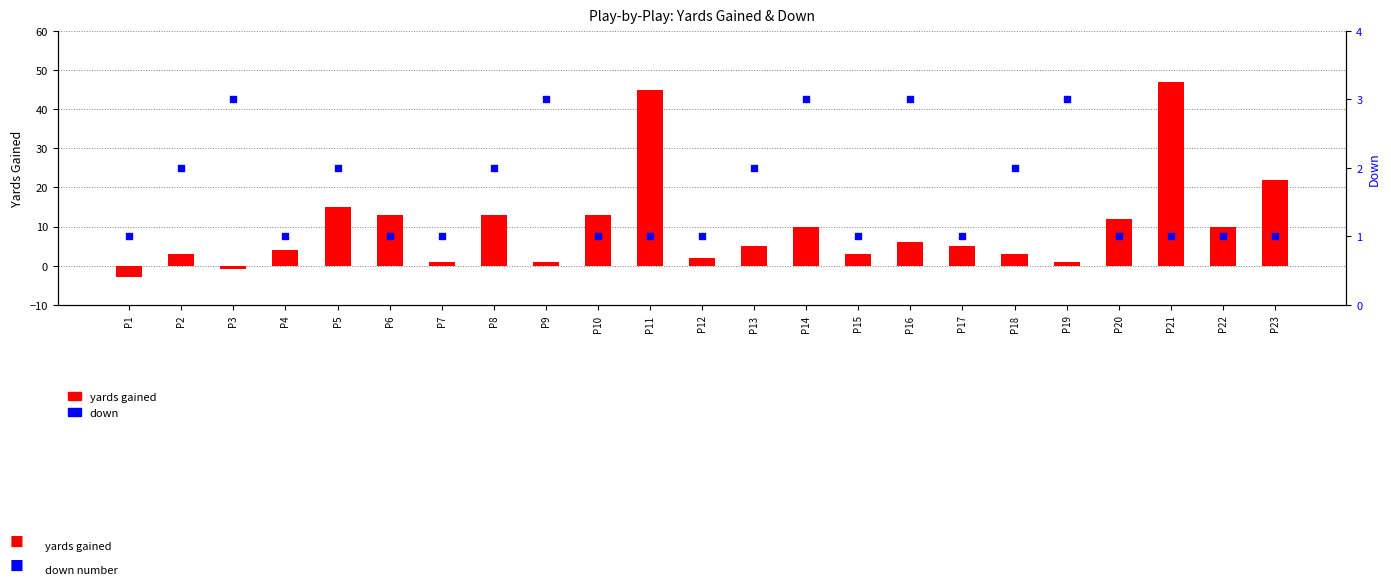

Which series has the widest spread of Y values?

yards gained